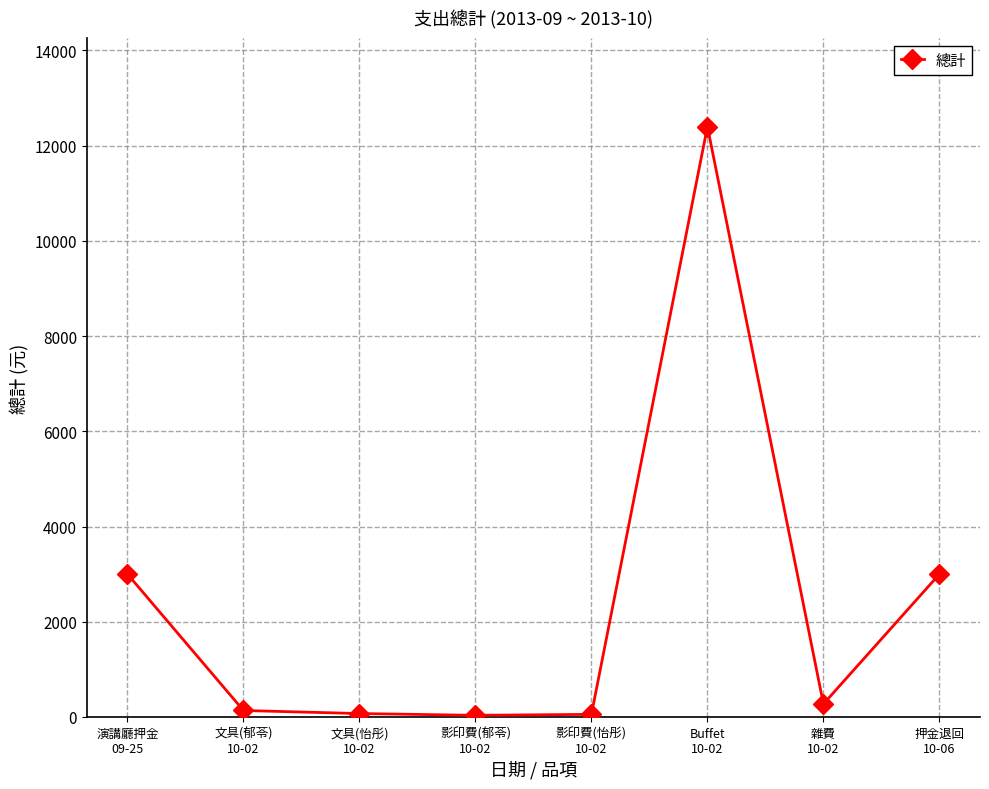

What is the sum of all values?

18971